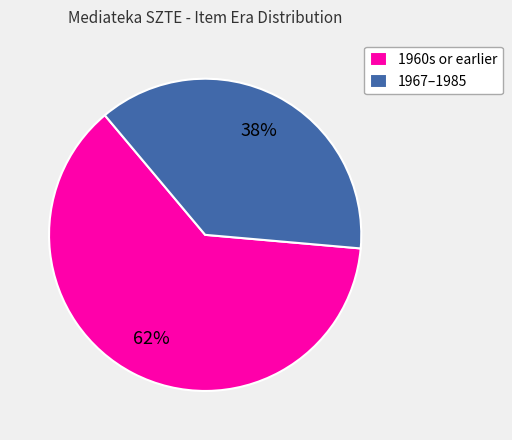

Which category has the biggest portion of the pie?

1960s or earlier